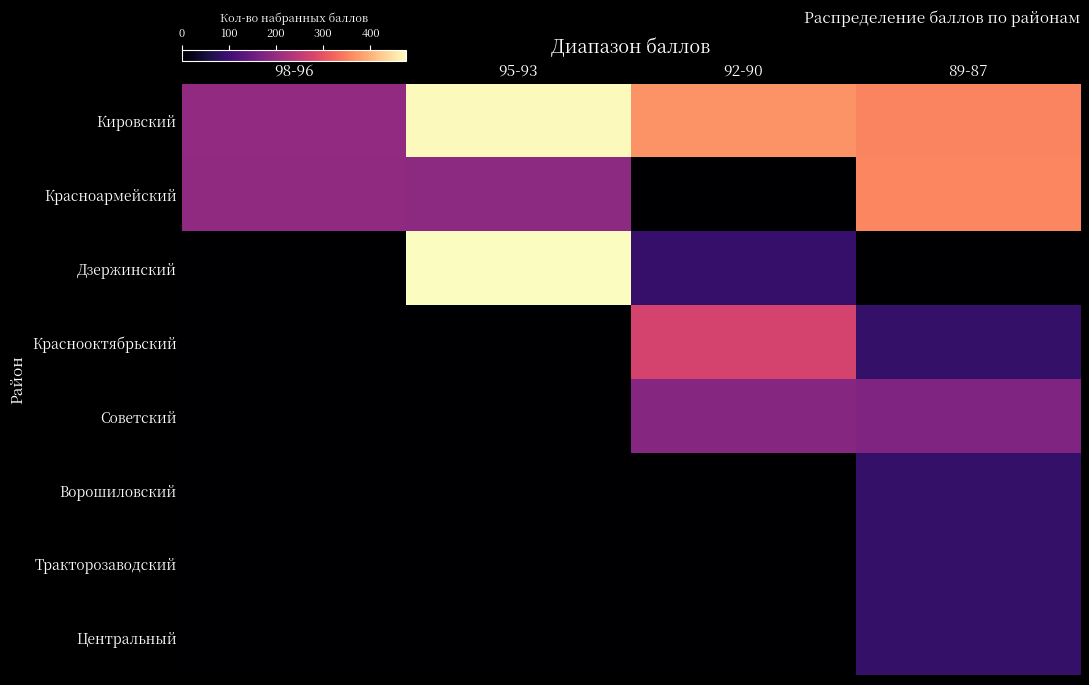

Reading right to left, transcribe all the data shown in this chart.

Кировский: 89-87=354.2	92-90=368.2	95-93=471.6	98-96=195.2
Красноармейский: 89-87=355.0	92-90=0.0	95-93=189.7	98-96=195.0
Дзержинский: 89-87=0.0	92-90=90.5	95-93=475.7	98-96=0.0
Краснооктябрьский: 89-87=88.6	92-90=273.8	95-93=0.0	98-96=0.0
Советский: 89-87=175.8	92-90=183.7	95-93=0.0	98-96=0.0
Ворошиловский: 89-87=89.0	92-90=0.0	95-93=0.0	98-96=0.0
Тракторозаводский: 89-87=88.4	92-90=0.0	95-93=0.0	98-96=0.0
Центральный: 89-87=87.9	92-90=0.0	95-93=0.0	98-96=0.0